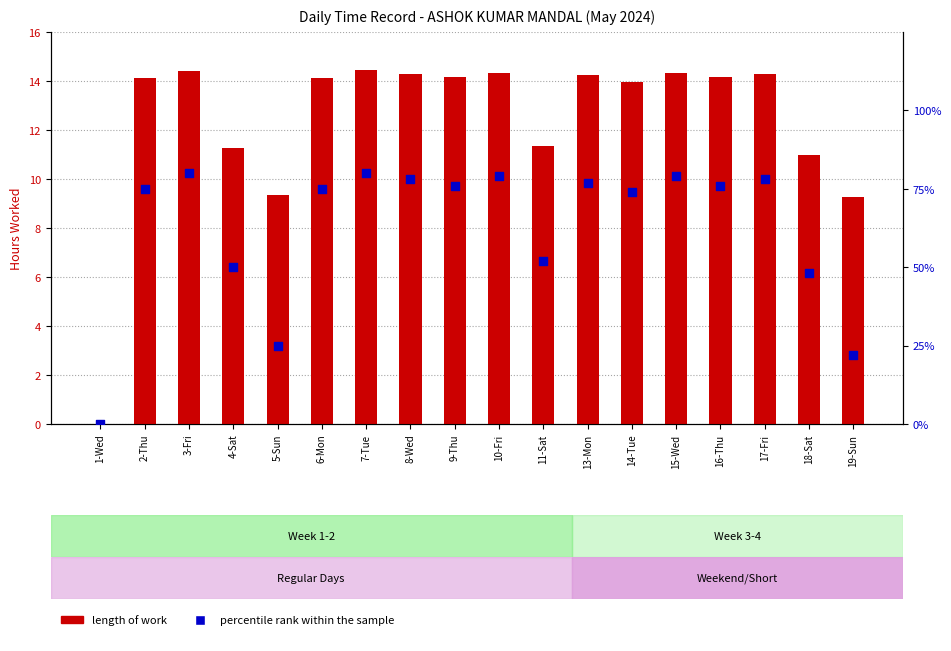

What is the total value across all series at 3-Fri?

94.4